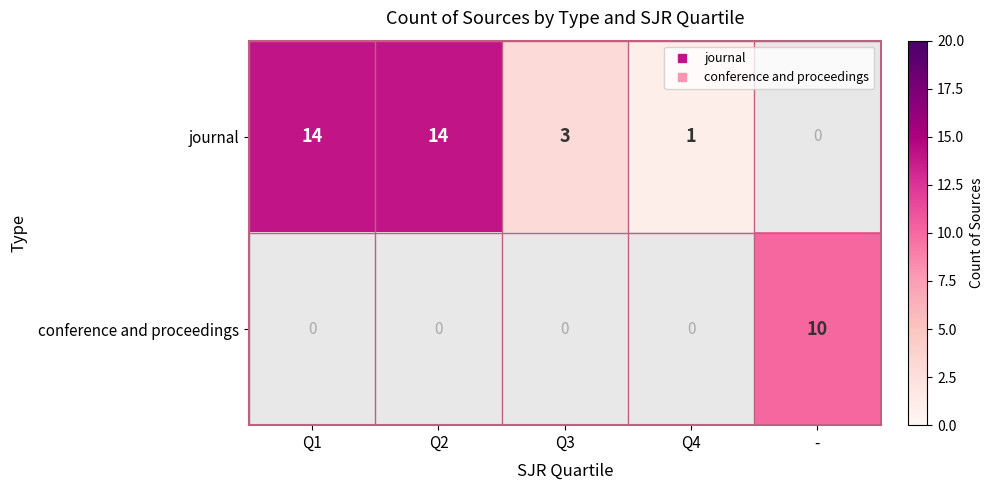

List the series in order of their peak value, highest first.

journal, conference and proceedings